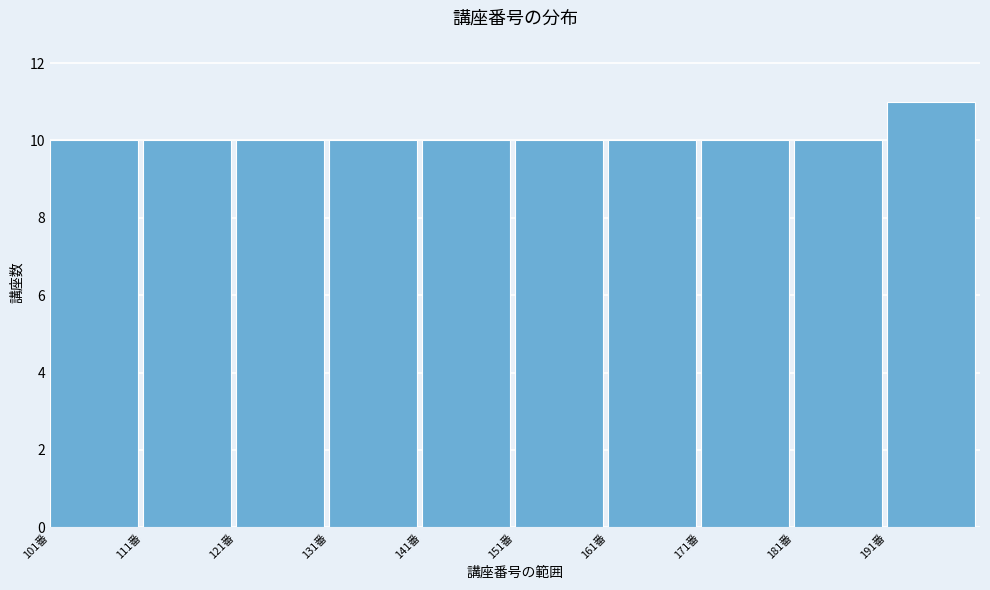

Reading left to right, list every bar in this chart as the range it spans on the x-axis followed by its height. The values are not printed on the chart, so give them approximately, as read against the axis.

101 to 111: 10
111 to 121: 10
121 to 131: 10
131 to 141: 10
141 to 151: 10
151 to 161: 10
161 to 171: 10
171 to 181: 10
181 to 191: 10
191 to 201: 11